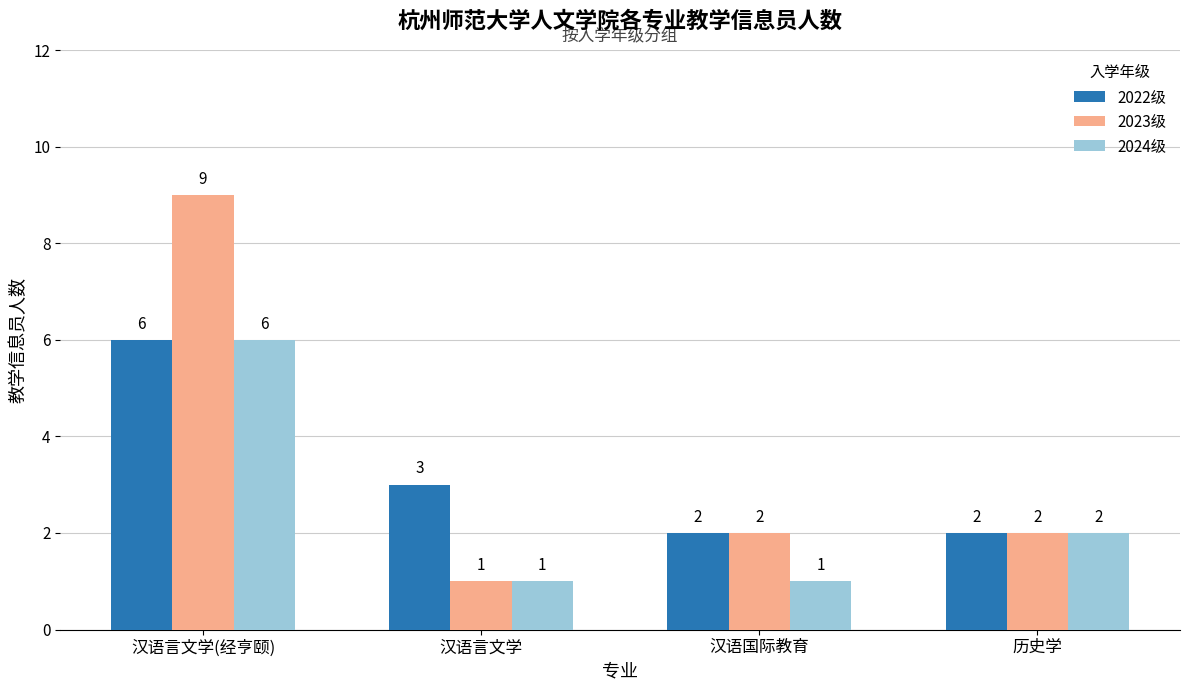

Reading left to right, extract all data points from this chart.

2022级: 6	3	2	2
2023级: 9	1	2	2
2024级: 6	1	1	2